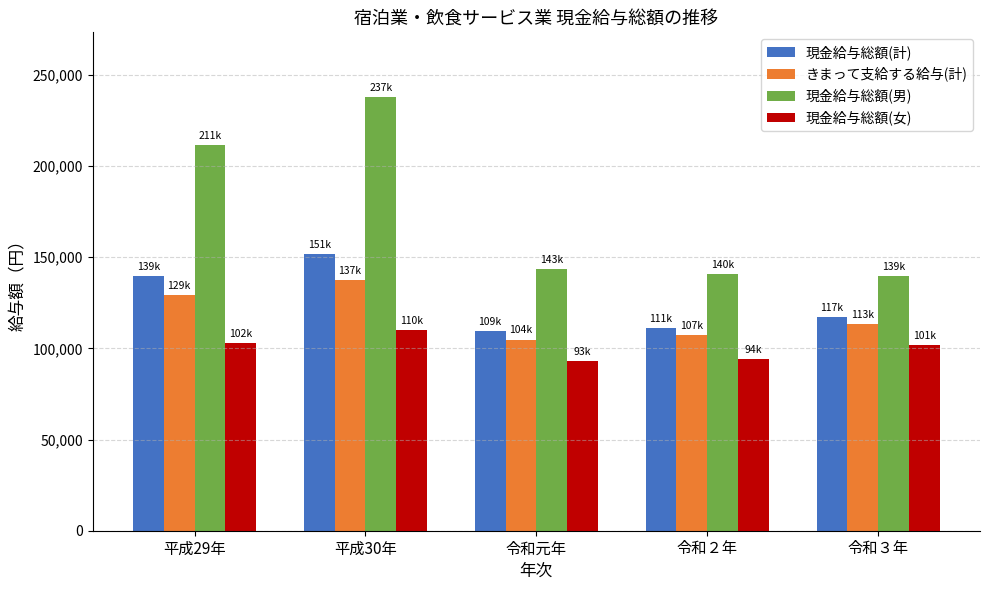

At how many categories does at least one series exceed 217424?

1